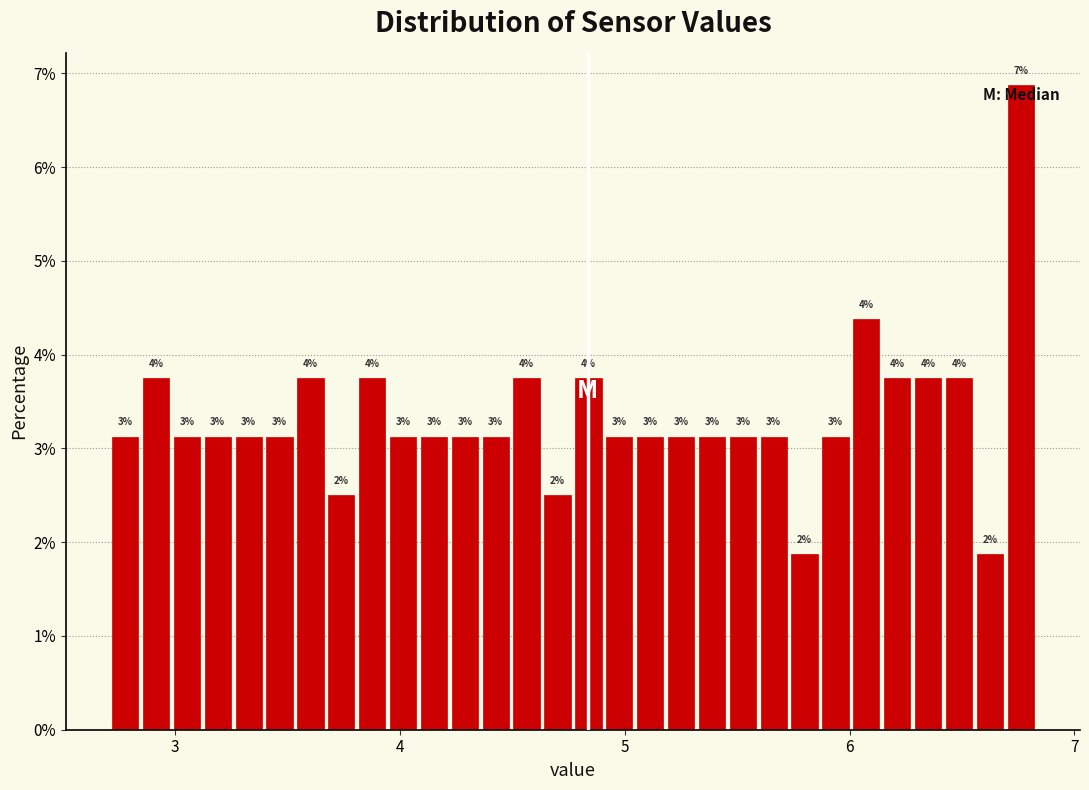

Around what value on the x-axis is the tallest bar? Give the approximate position of its centre, as read against the axis.

6.8